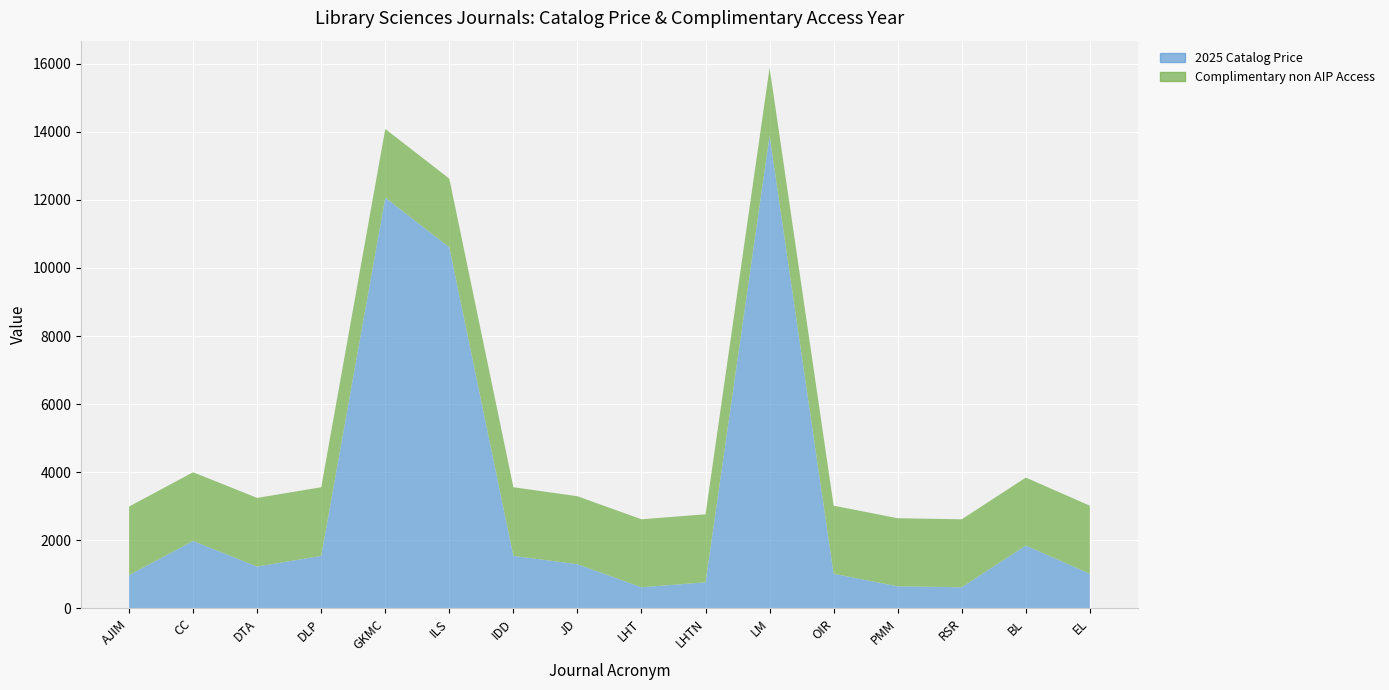

True or false: Complimentary non AIP Access has more than 2 interior local peaks.

False